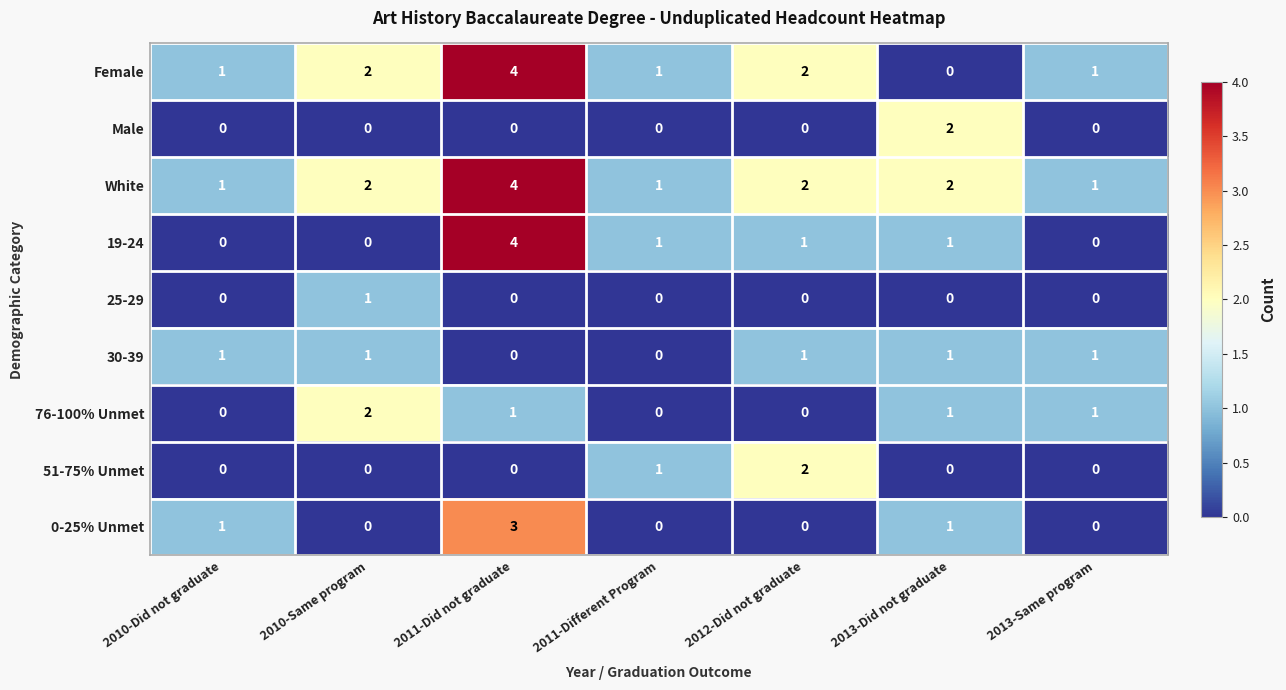

Which category has the highest value across all series?

2011-Did not graduate